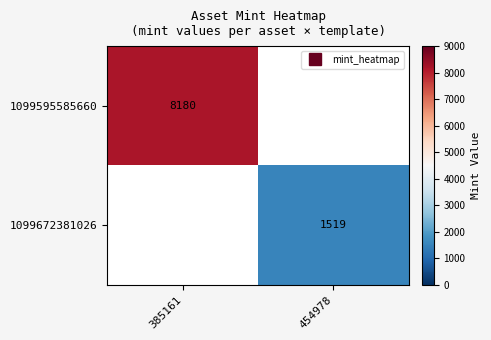

How many values in 1099672381026 are above zero?

1